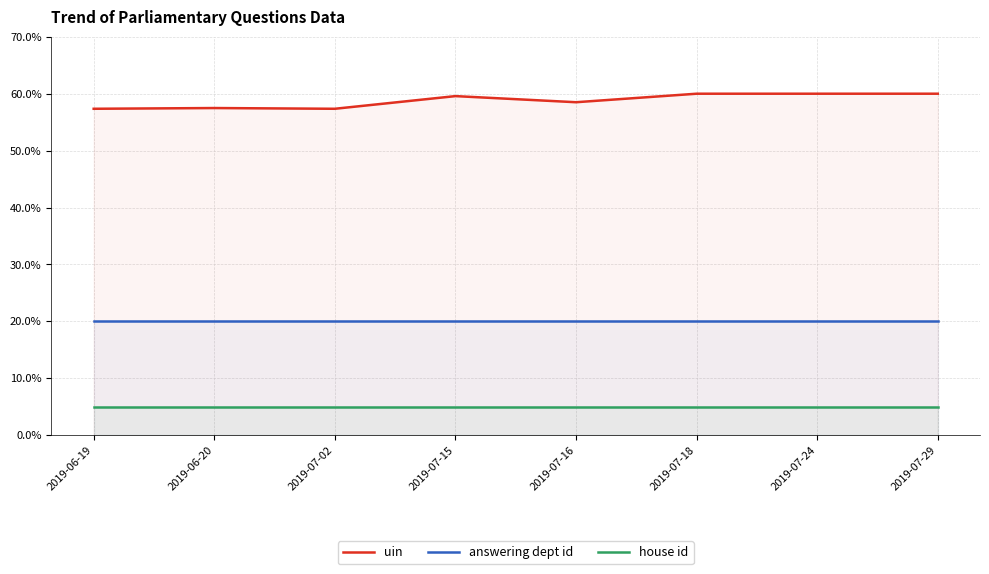

At how many categories does at least one series exceed 15?

8